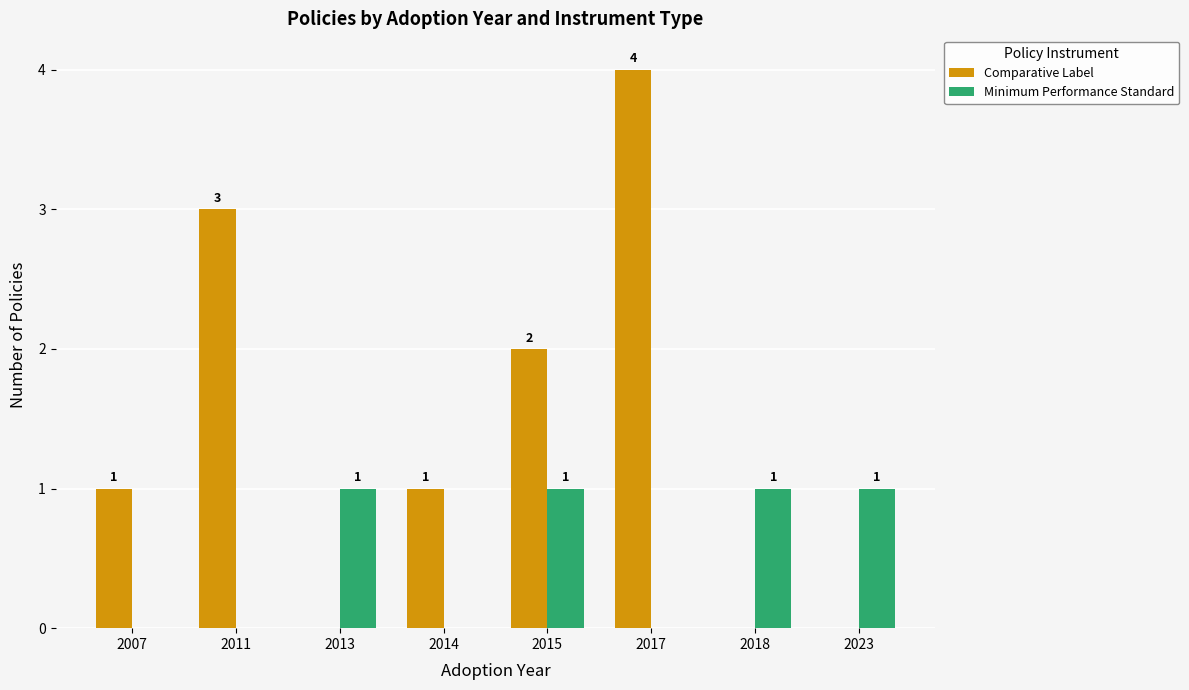

Is it true that Comparative Label equals 4 at 2017?

True